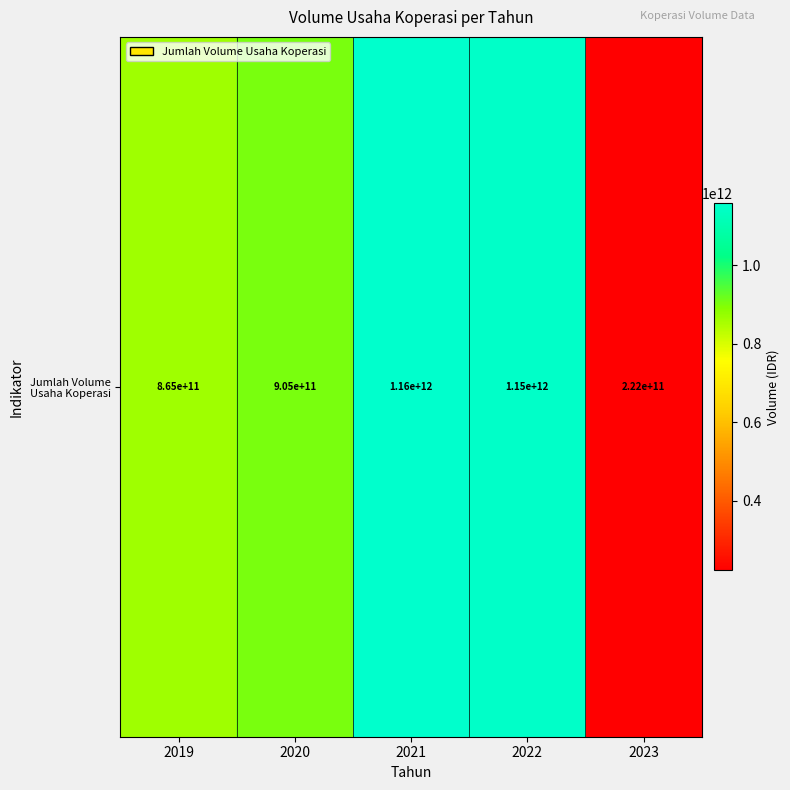

Which category has the lowest value across all series?

2023